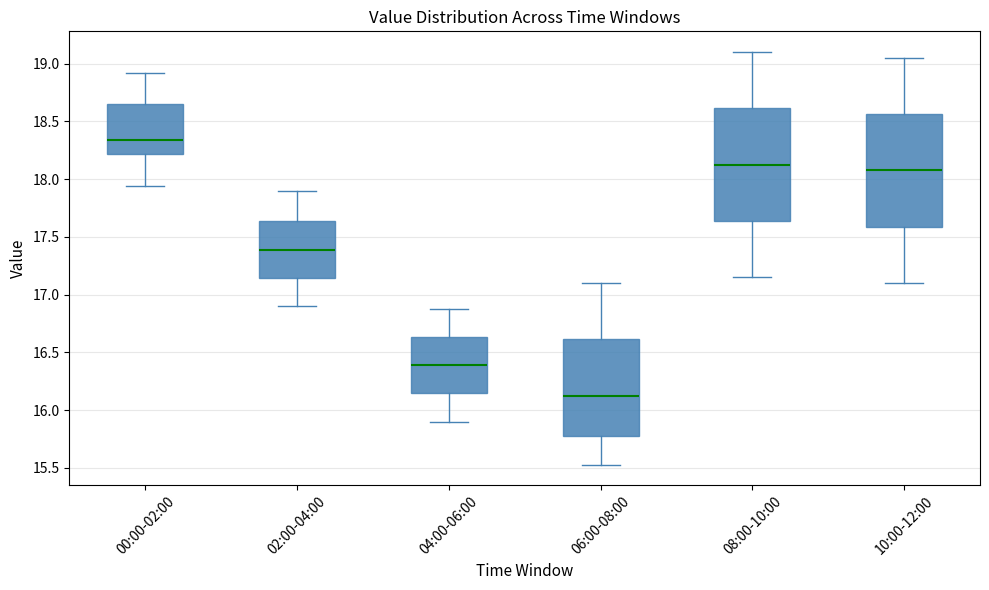

Reading left to right, transcribe this box plot: for each box, give where its median line is, the range the box spans, and where its two whiskers end, as read against the y-axis. The values are not printed on the chart, so give them approximately, as read against the axis.

00:00-02:00: median 18.35, box 18.20 to 18.65, whiskers 17.95 to 18.90
02:00-04:00: median 17.40, box 17.15 to 17.65, whiskers 16.90 to 17.90
04:00-06:00: median 16.40, box 16.15 to 16.65, whiskers 15.90 to 16.90
06:00-08:00: median 16.15, box 15.75 to 16.60, whiskers 15.55 to 17.10
08:00-10:00: median 18.15, box 17.65 to 18.60, whiskers 17.15 to 19.10
10:00-12:00: median 18.10, box 17.60 to 18.55, whiskers 17.10 to 19.05